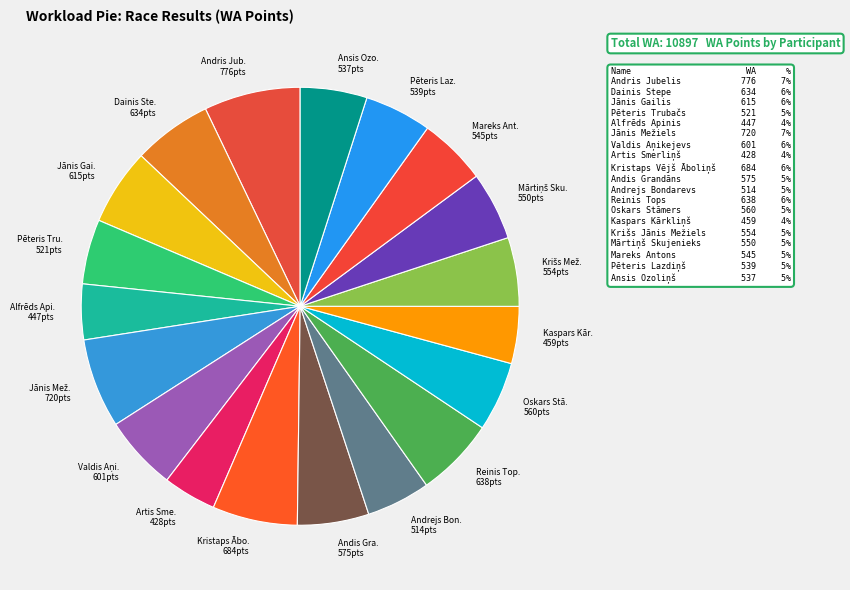

How many segments does this pie chart have?

19